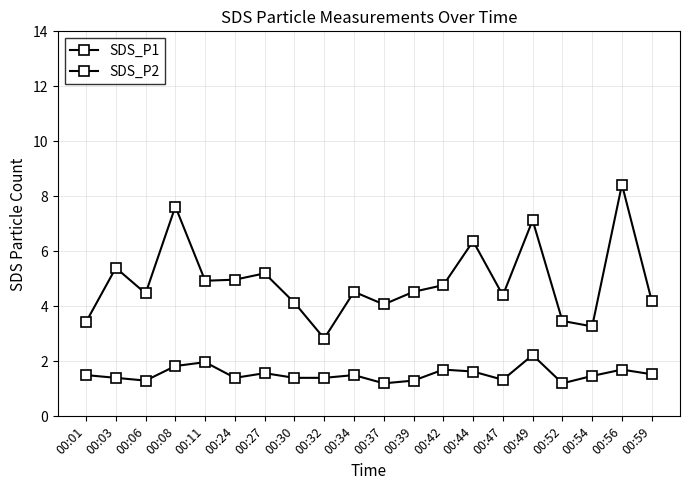

How many lines are shown in the chart?

2